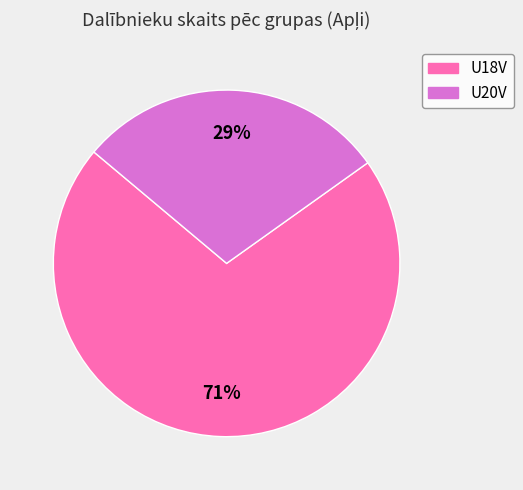

To the nearest percent, what percentage of the pie is U20V?

29%